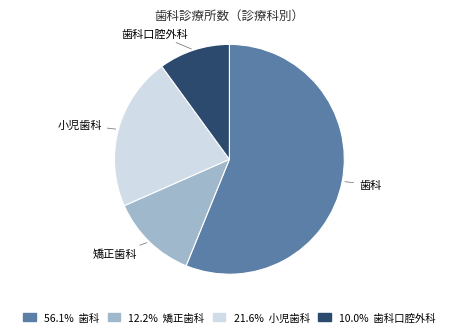

Does any single category account for the majority?

Yes